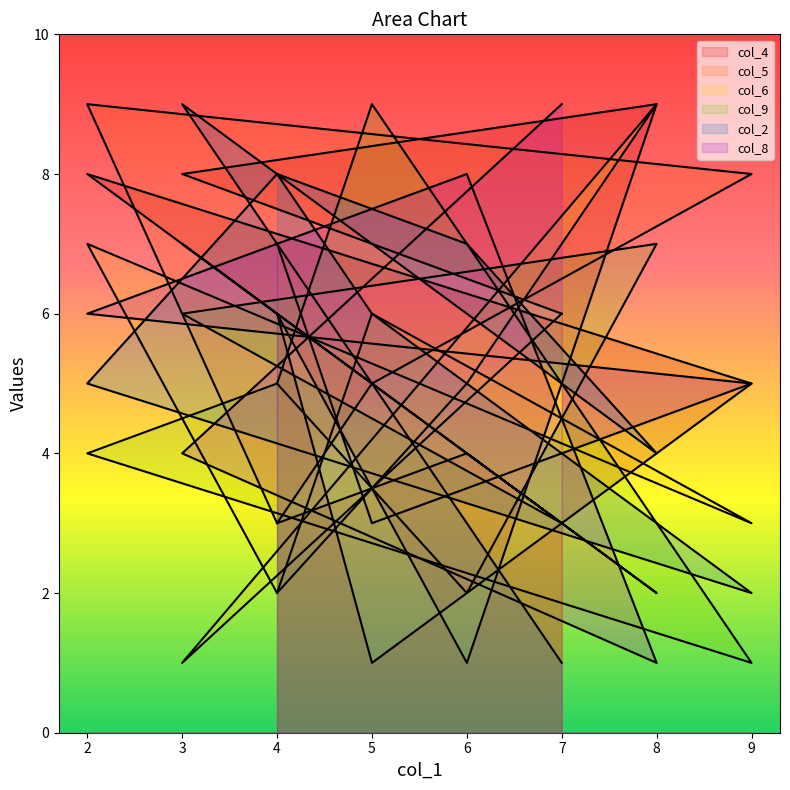

The value of col_6 at 6 is 5. True or false?

True